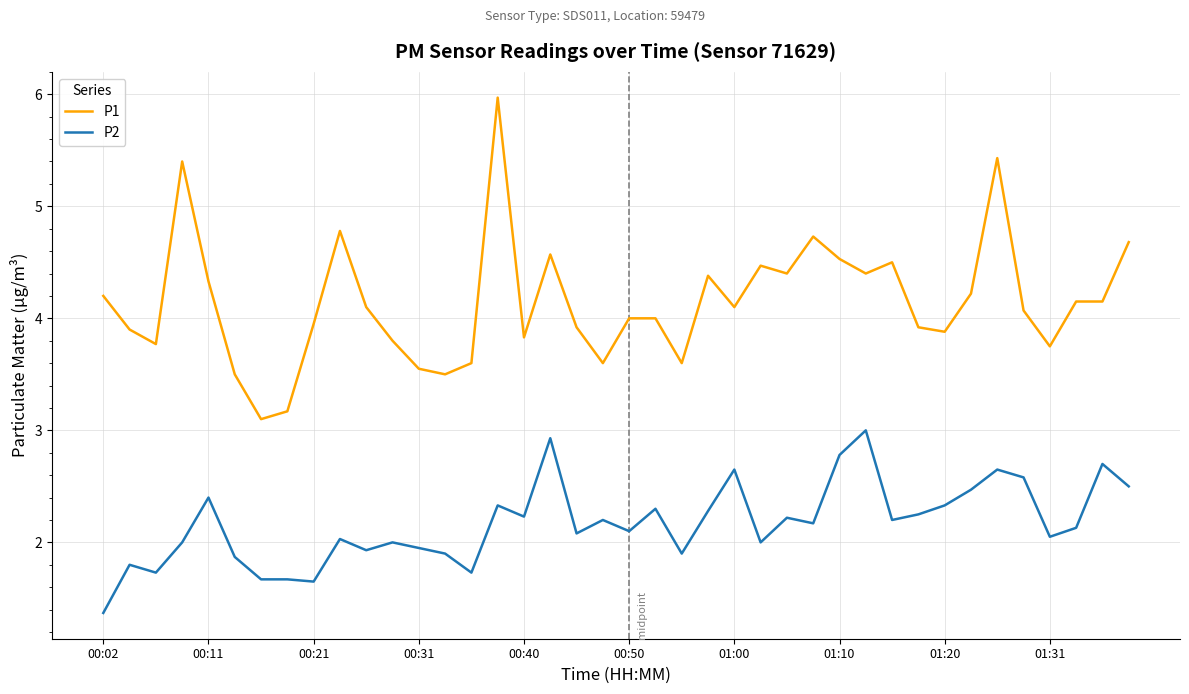

How many lines are shown in the chart?

2